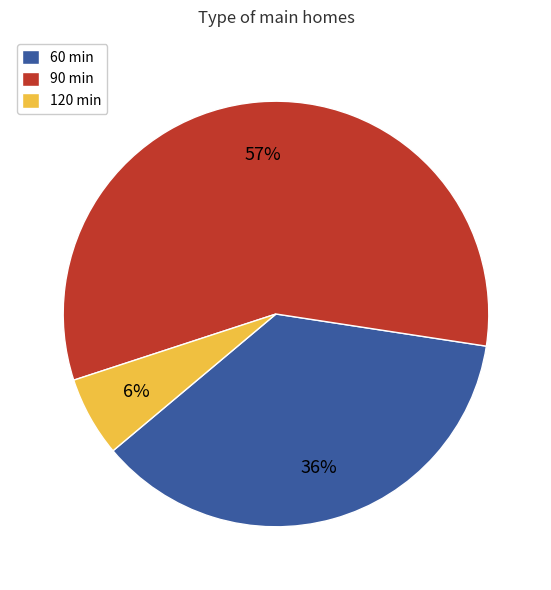

Does any single category account for the majority?

Yes